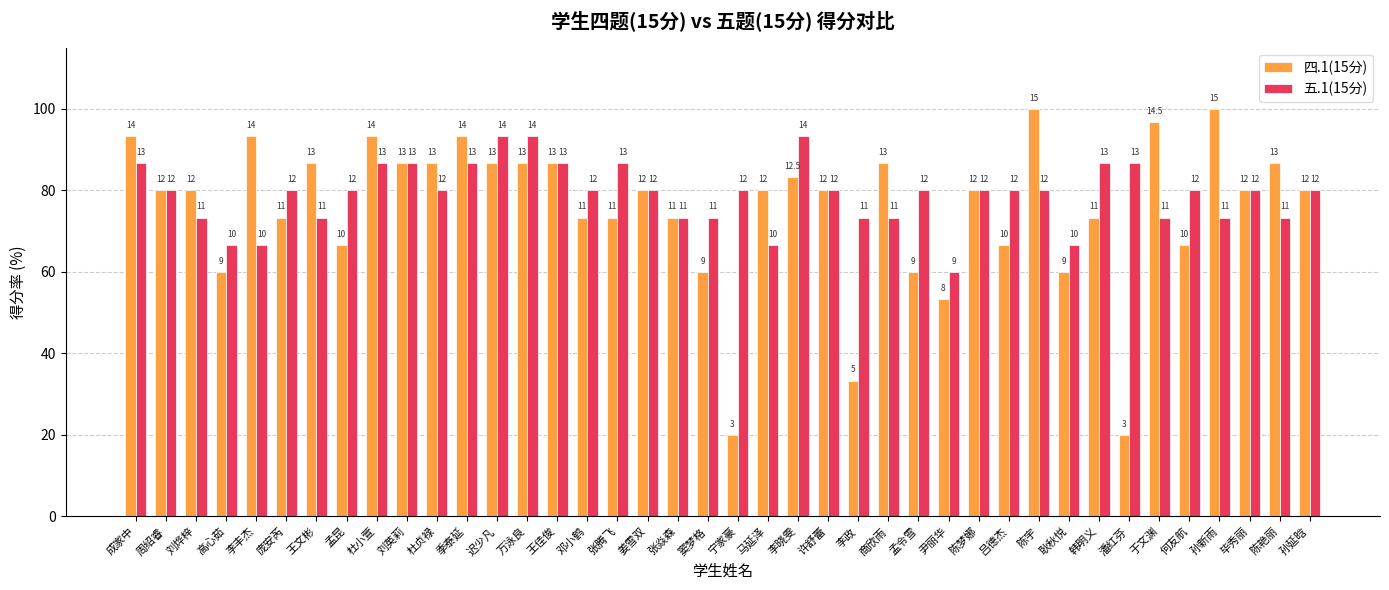

What are all the series names shown in the legend?

四.1(15分), 五.1(15分)